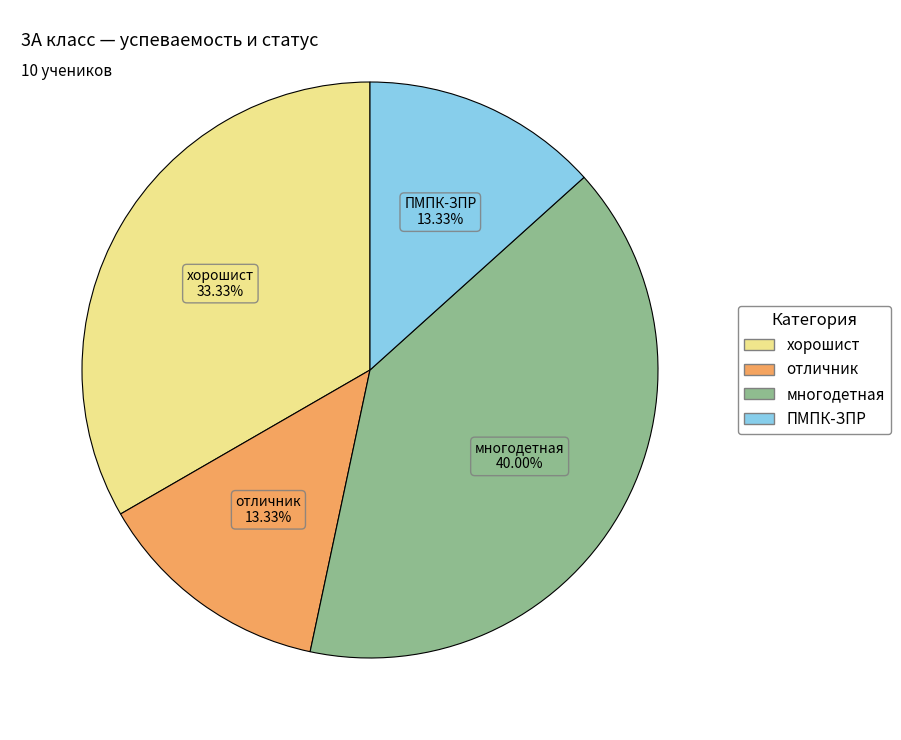

To the nearest percent, what percentage of the pie is отличник?

13%